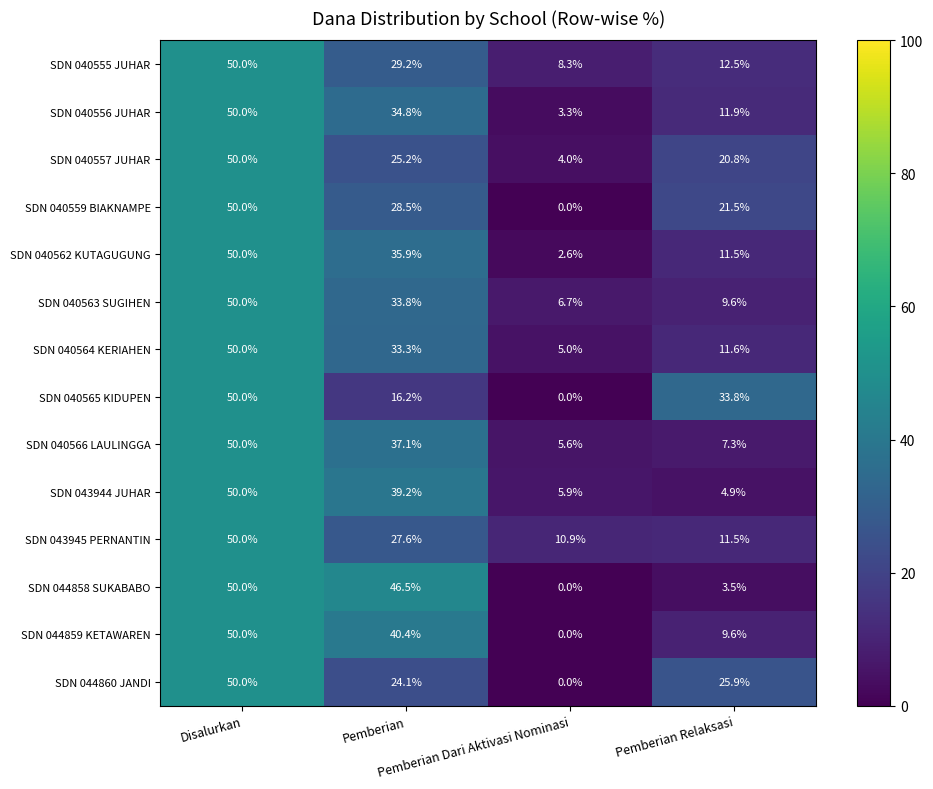

At how many categories does at least one series exceed 25?

3